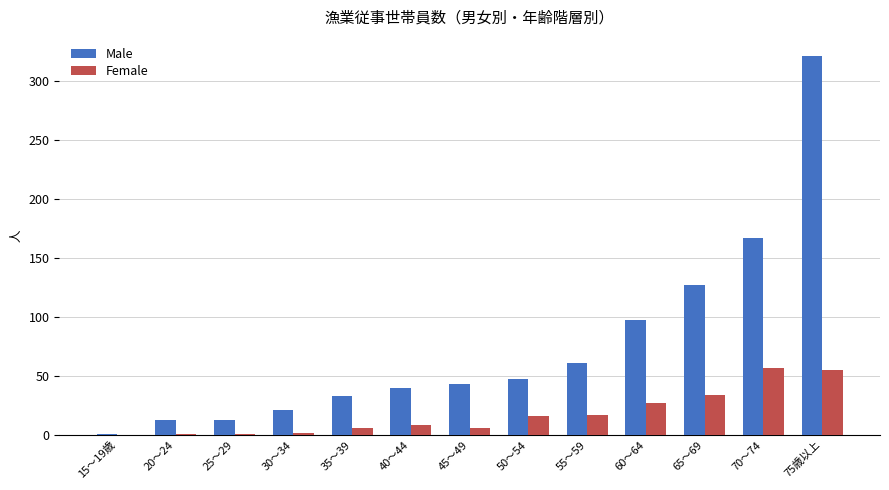

Between 15～19歳 and 40～44, which series saw the biggest shift?

Male